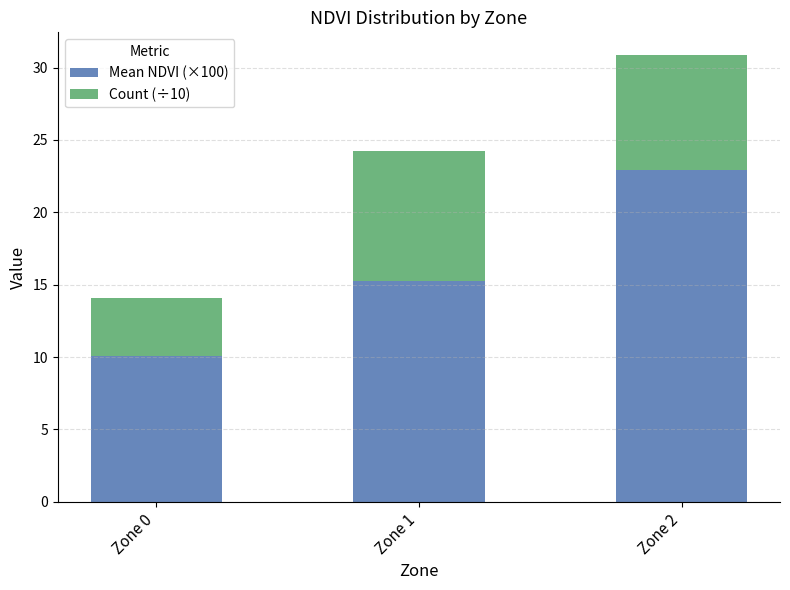

What is the value of the Mean NDVI (×100) bar at the 1st from the left?

10.1